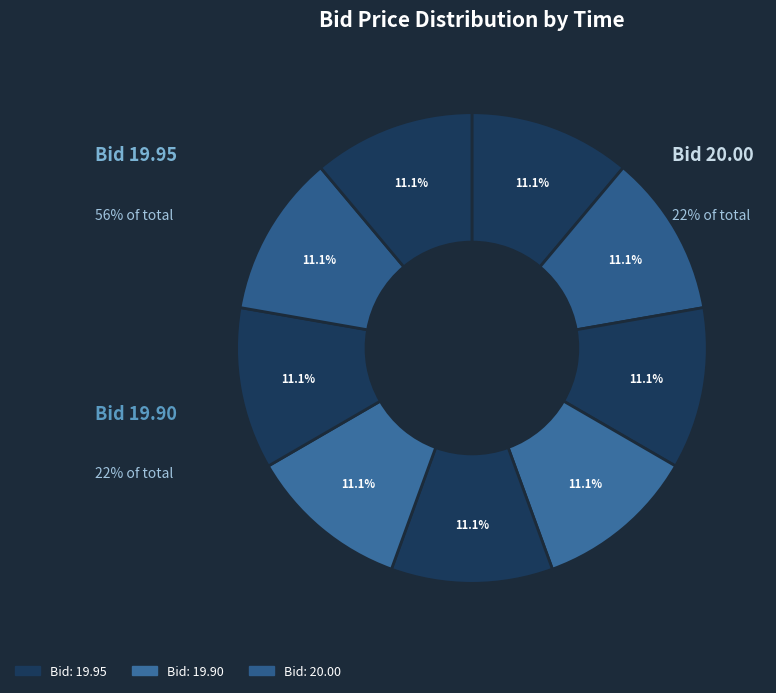

How many slices are in this pie chart?

9